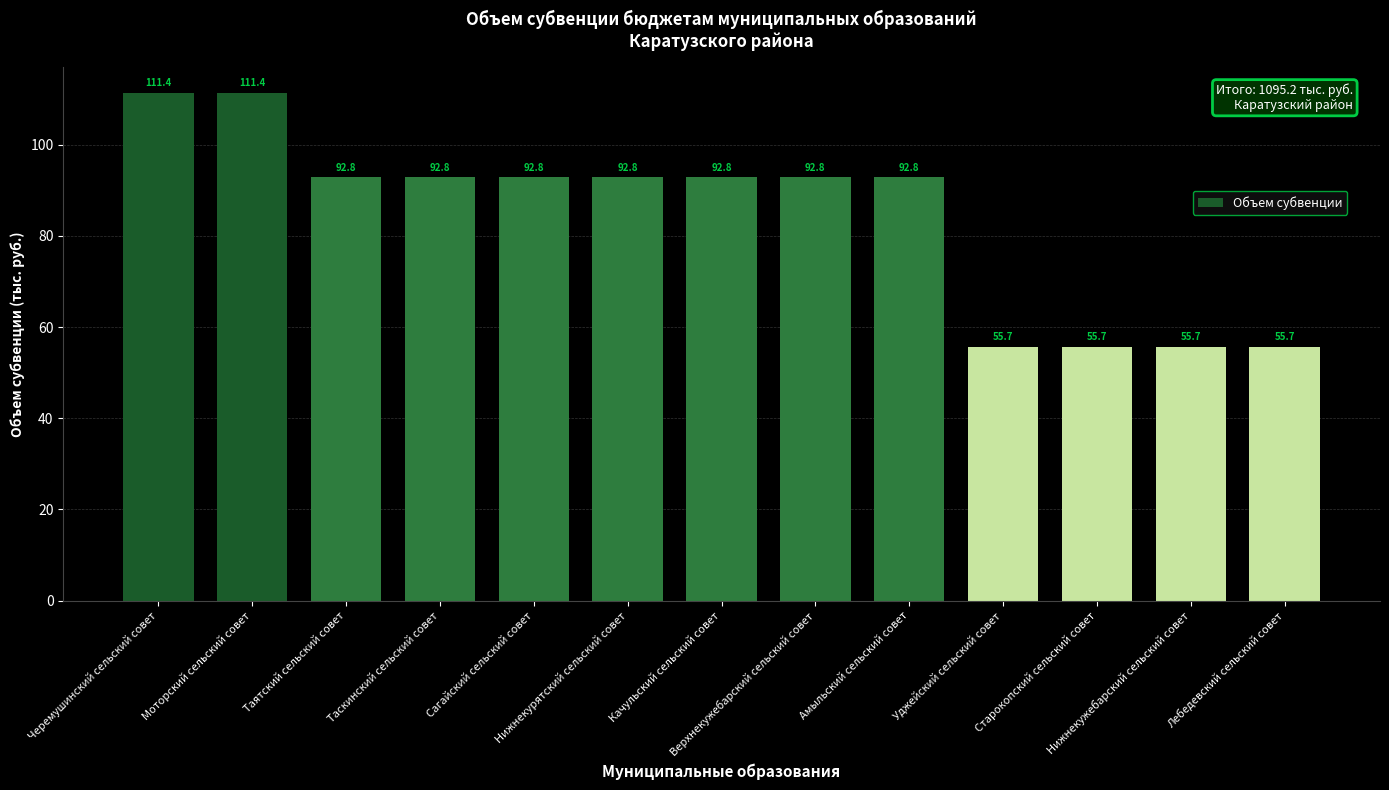

What is the maximum value shown in the chart?

111.4